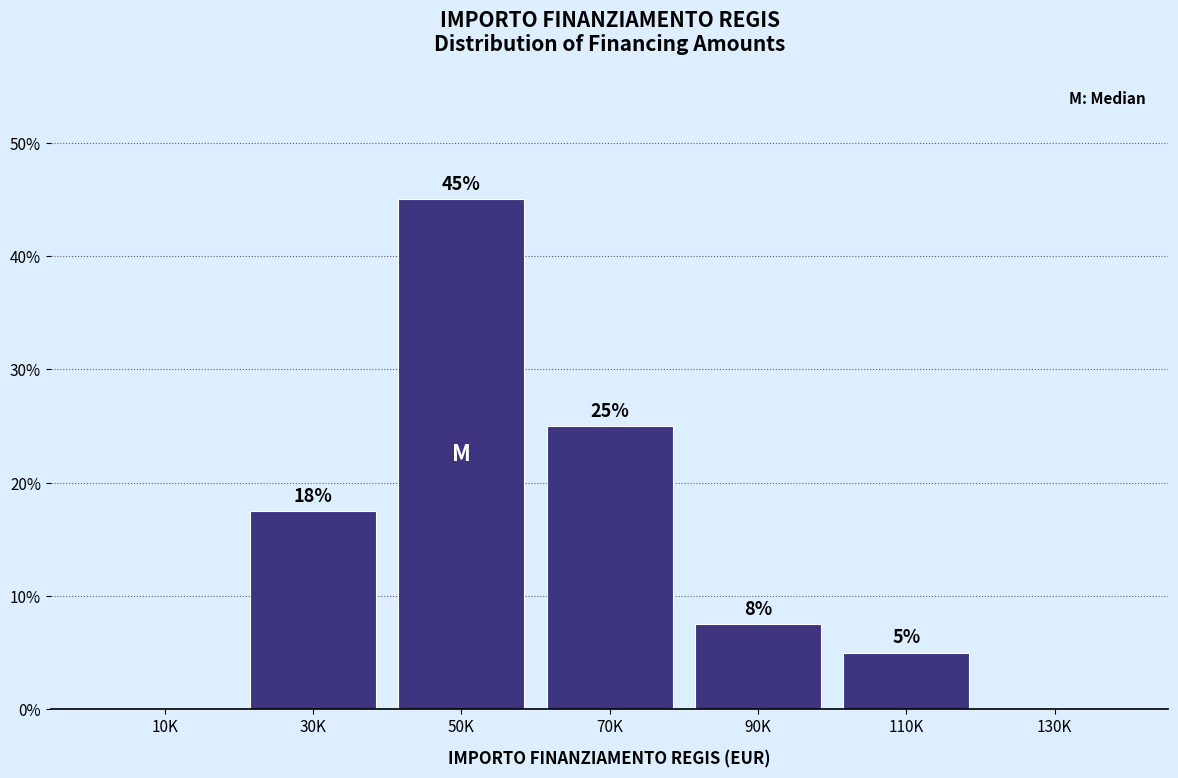

What is the sum of the values at 70K and 130K?

25.0